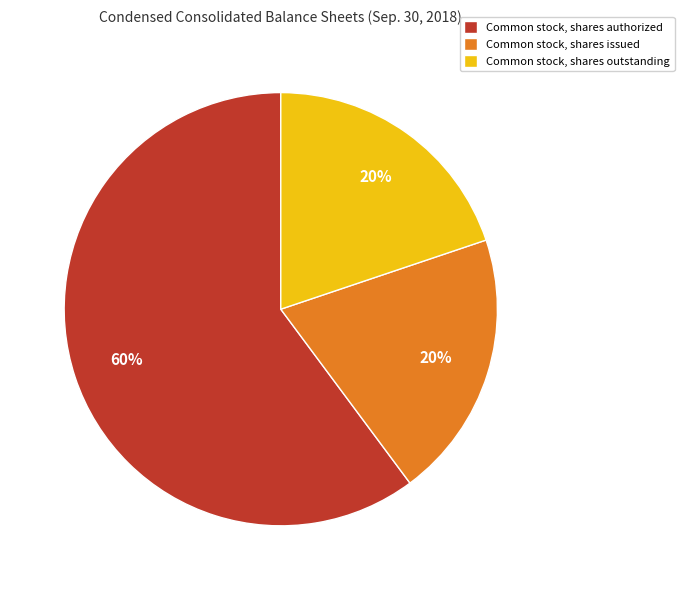

What is the ratio of the value at Common stock, shares issued to the value at Common stock, shares authorized?

0.3